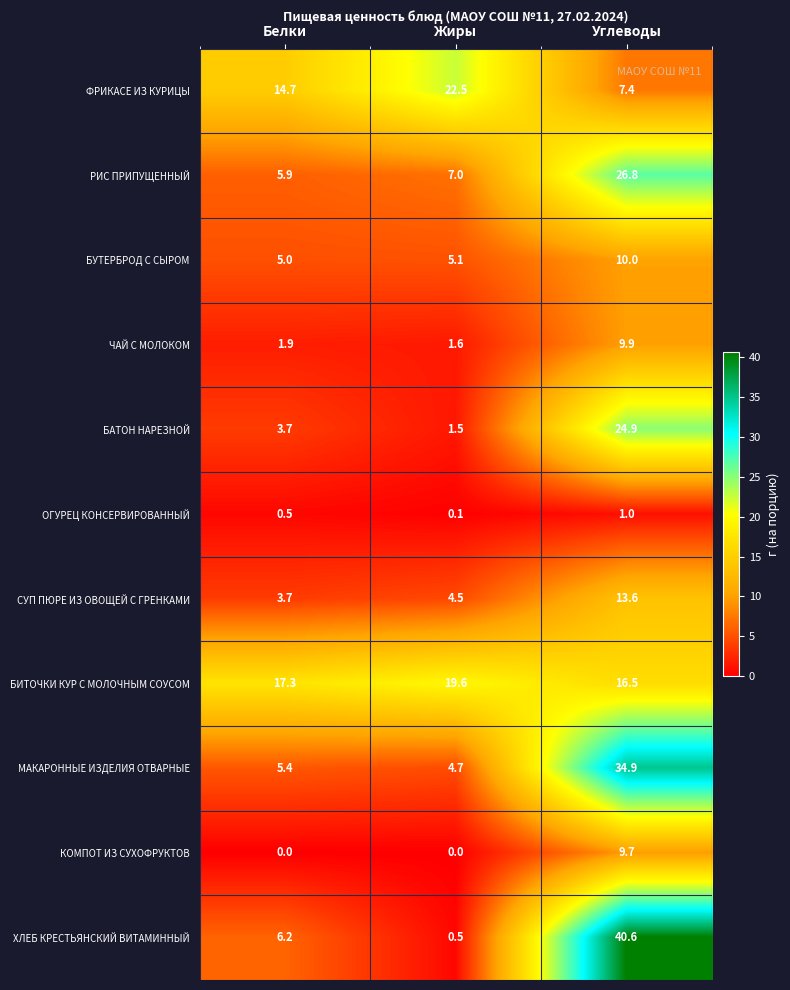

Which series changed the most between Белки and Углеводы?

ХЛЕБ КРЕСТЬЯНСКИЙ ВИТАМИННЫЙ